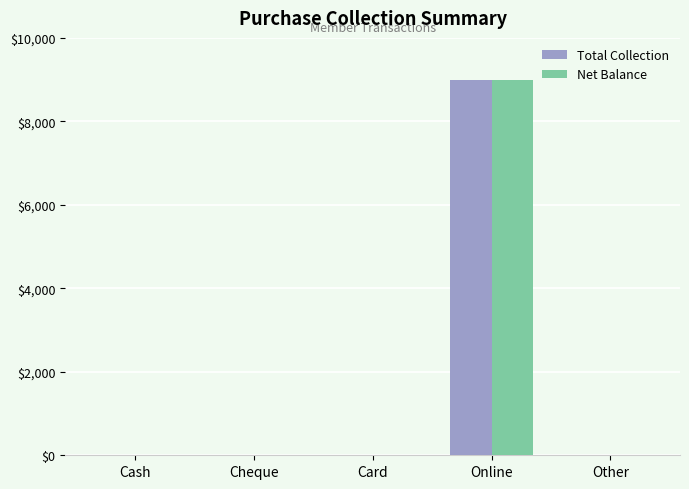

The value of Total Collection at Card is 0. True or false?

True